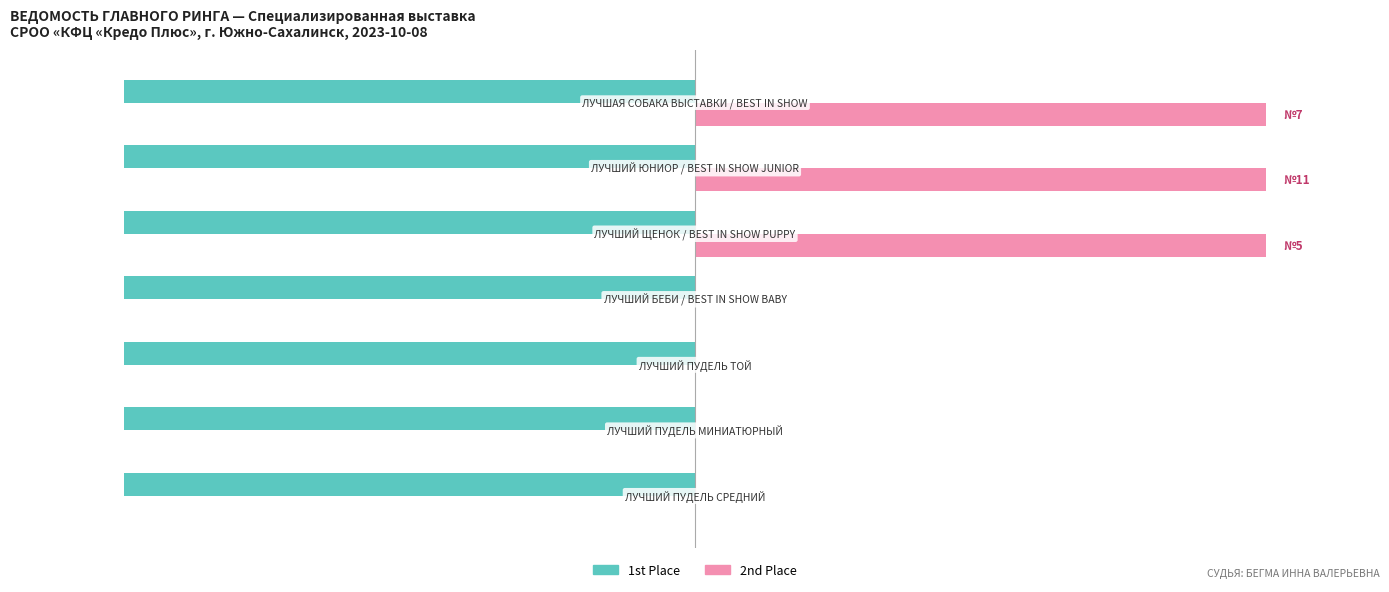

What are all the series names shown in the legend?

1st Place, 2nd Place